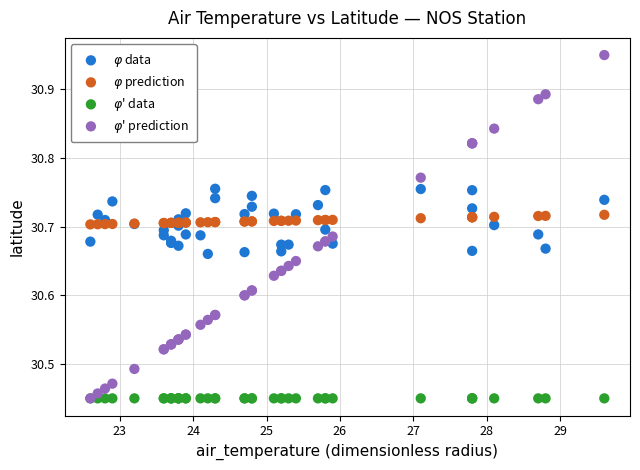

Which series contains the highest Y value?

$\varphi$' prediction